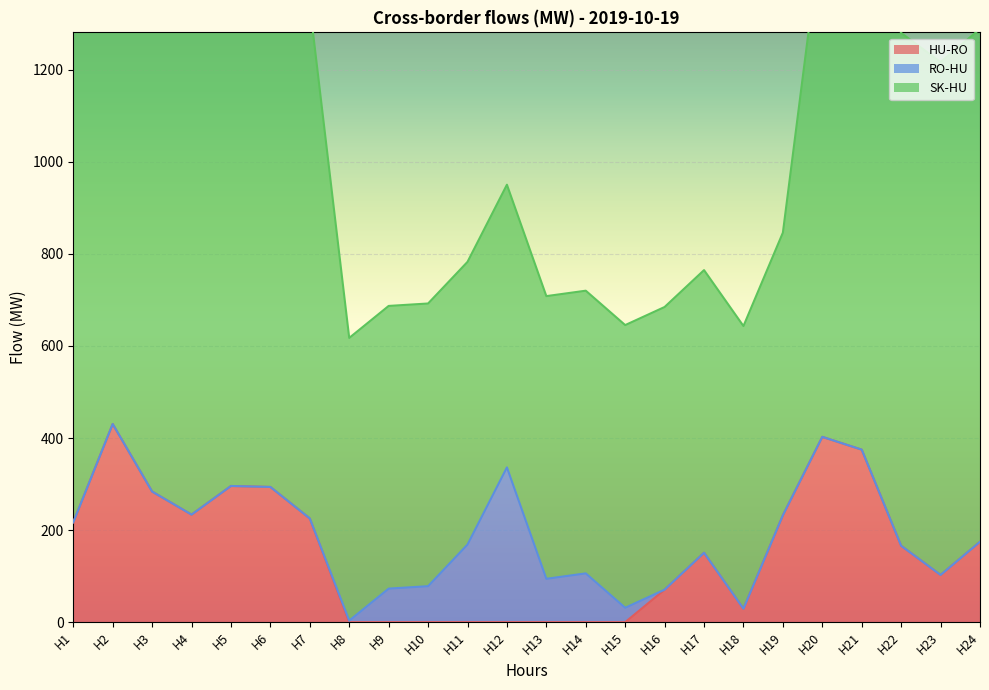

Reading right to left, transcribe all the data shown in this chart.

HU-RO: 174.6	102.6	165.9	374.7	402.5	232.1	29.2	150.7	70.6	0.0	0.0	0.0	0.0	0.0	0.0	0.0	0.0	225.2	293.7	295.8	233.6	283.7	430.4	216.9
RO-HU: 0.0	0.0	0.0	0.0	0.0	0.0	0.0	0.0	0.0	31.3	106.0	94.2	336.2	168.6	78.2	72.9	3.4	0.0	0.0	0.0	0.0	0.0	0.0	0.0
SK-HU: 1114.0	1114.0	1114.0	1114.0	1114.0	614.0	614.0	614.0	614.0	614.0	614.0	614.0	614.0	614.0	614.0	614.0	614.0	1114.0	1114.0	1114.0	1114.0	1114.0	1114.0	1114.0